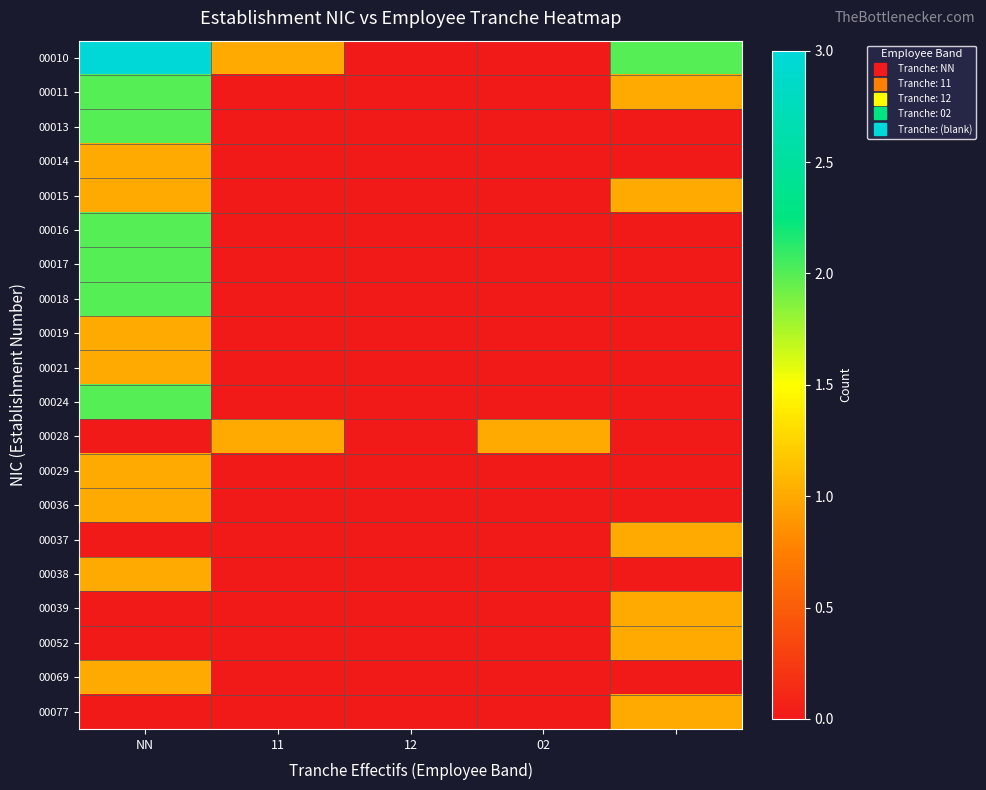

Reading left to right, transcribe all the data shown in this chart.

00010: 3	1	0	0	2
00011: 2	0	0	0	1
00013: 2	0	0	0	0
00014: 1	0	0	0	0
00015: 1	0	0	0	1
00016: 2	0	0	0	0
00017: 2	0	0	0	0
00018: 2	0	0	0	0
00019: 1	0	0	0	0
00021: 1	0	0	0	0
00024: 2	0	0	0	0
00028: 0	1	0	1	0
00029: 1	0	0	0	0
00036: 1	0	0	0	0
00037: 0	0	0	0	1
00038: 1	0	0	0	0
00039: 0	0	0	0	1
00052: 0	0	0	0	1
00069: 1	0	0	0	0
00077: 0	0	0	0	1